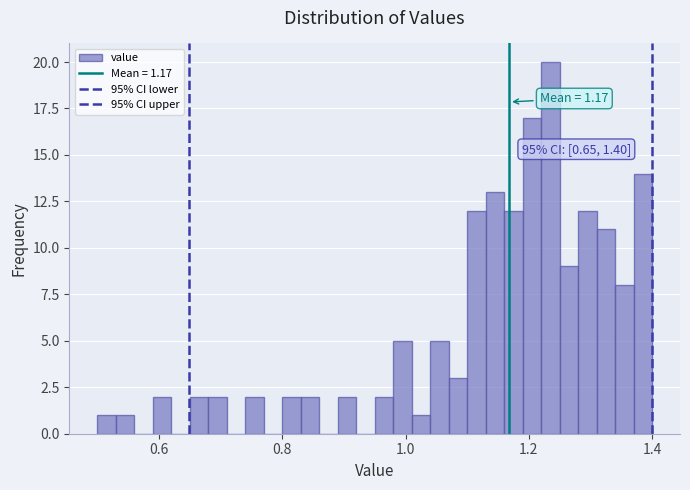

Read against the x-axis, roughly where is the centre of the tallest bar?

1.24